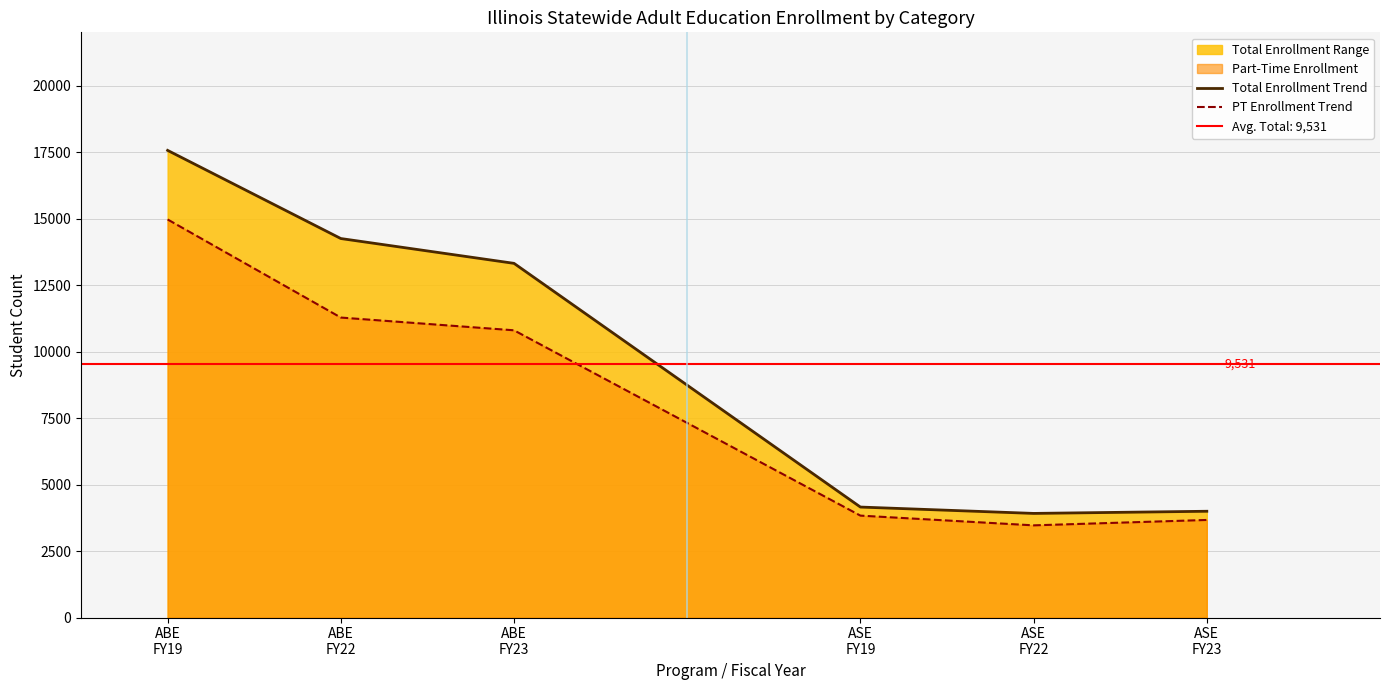

What is the label of the 2nd point from the right?

ASE
FY22